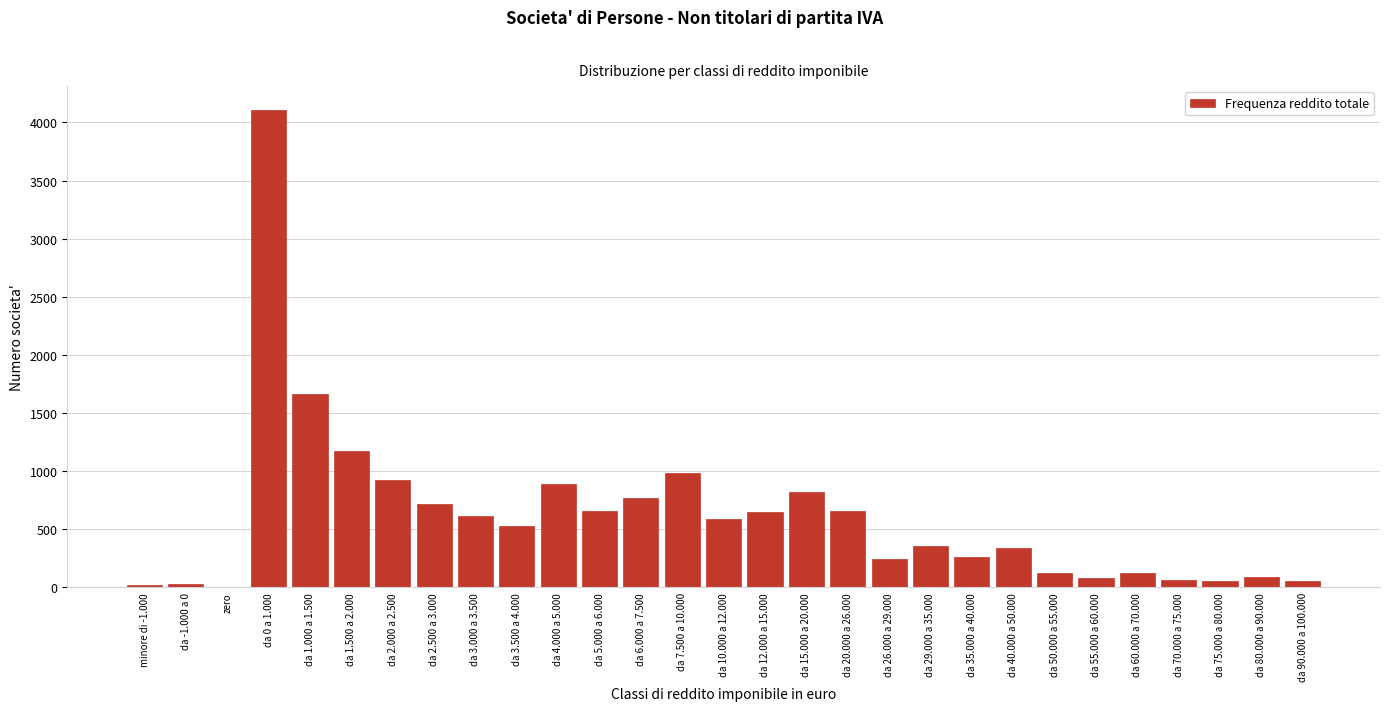

What is the change in value from da 1.000 a 1.500 to da 15.000 a 20.000?

-845